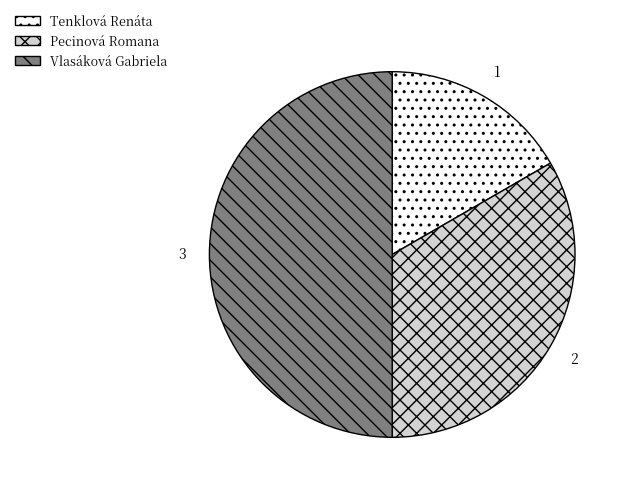

What is the ratio of the value at Vlasáková Gabriela to the value at Tenklová Renáta?

3.0